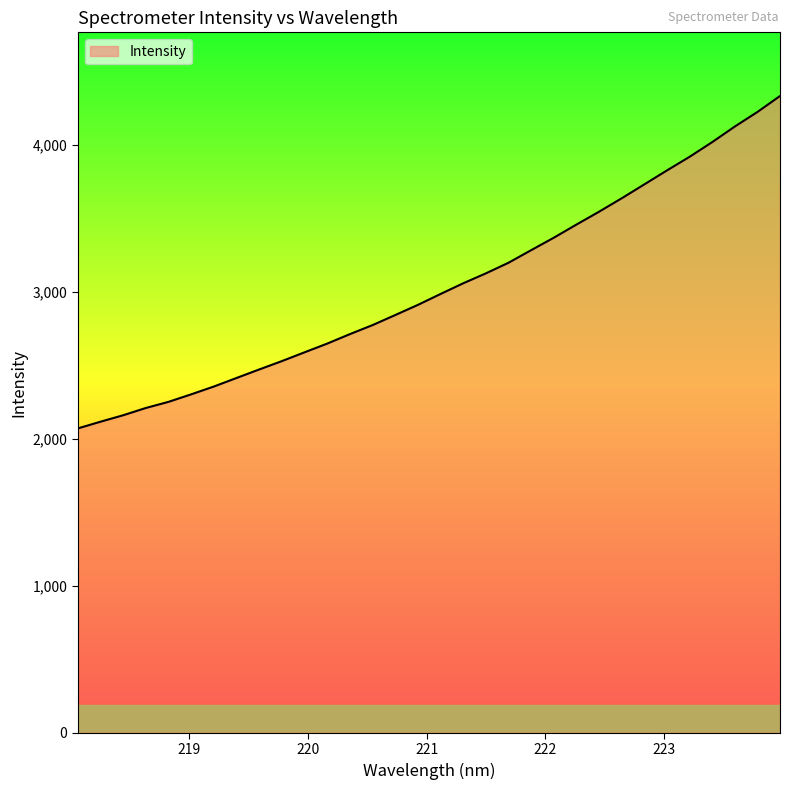

What is the difference between the maximum and minimum values?

2260.2